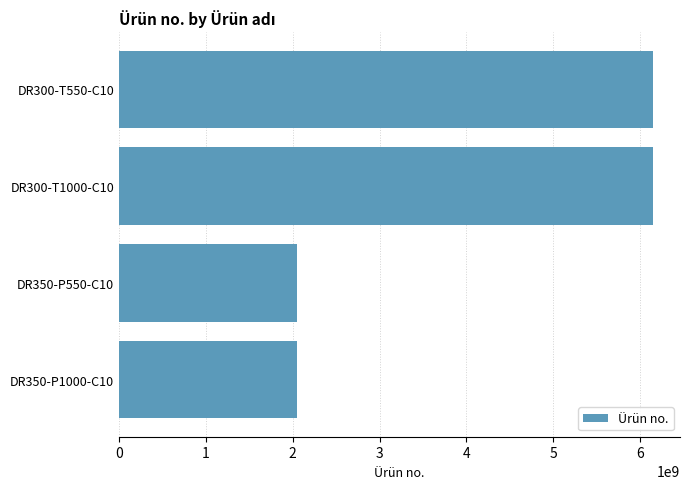

Count the number of data series in this chart.

1